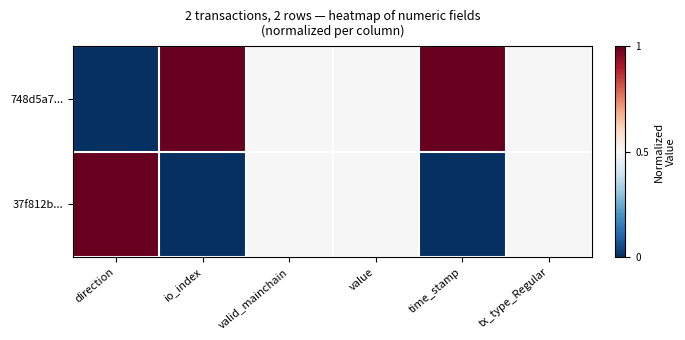

Which series has the widest spread of values?

748d5a7...